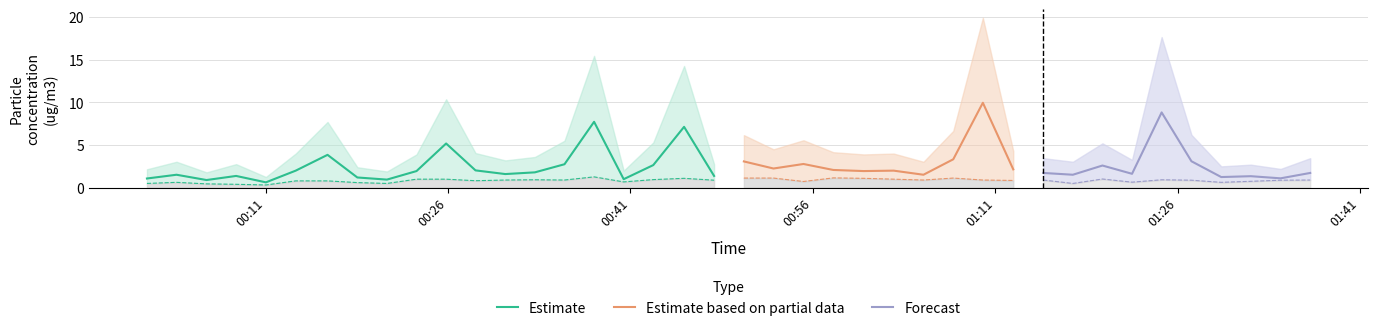

Reading left to right, extract all data points from this chart.

SDS_P1: 2023/09/24 00:01:15=1.1	2023/09/24 00:03:41=1.5	2023/09/24 00:06:09=0.9	2023/09/24 00:08:35=1.4	2023/09/24 00:11:02=0.6	2023/09/24 00:13:29=2.0	2023/09/24 00:16:06=3.9	2023/09/24 00:18:33=1.2	2023/09/24 00:20:59=0.9	2023/09/24 00:23:25=1.9	2023/09/24 00:25:51=5.2	2023/09/24 00:28:16=2.0	2023/09/24 00:30:43=1.6	2023/09/24 00:33:09=1.8	2023/09/24 00:35:35=2.8	2023/09/24 00:38:01=7.7	2023/09/24 00:40:27=1.0	2023/09/24 00:42:53=2.6	2023/09/24 00:45:25=7.1	2023/09/24 00:47:53=1.4	2023/09/24 00:50:20=3.1	2023/09/24 00:52:46=2.2	2023/09/24 00:55:14=2.8	2023/09/24 00:57:41=2.1	2023/09/24 01:00:11=1.9	2023/09/24 01:02:39=2.0	2023/09/24 01:05:06=1.5	2023/09/24 01:07:33=3.3	2023/09/24 01:09:59=9.9	2023/09/24 01:12:29=2.1	2023/09/24 01:14:57=1.7	2023/09/24 01:17:23=1.5	2023/09/24 01:19:49=2.6	2023/09/24 01:22:15=1.6	2023/09/24 01:24:41=8.8	2023/09/24 01:27:08=3.1	2023/09/24 01:29:35=1.2	2023/09/24 01:32:01=1.4	2023/09/24 01:34:28=1.1	2023/09/24 01:36:54=1.7
SDS_P2: 2023/09/24 00:01:15=0.5	2023/09/24 00:03:41=0.6	2023/09/24 00:06:09=0.5	2023/09/24 00:08:35=0.4	2023/09/24 00:11:02=0.3	2023/09/24 00:13:29=0.8	2023/09/24 00:16:06=0.8	2023/09/24 00:18:33=0.6	2023/09/24 00:20:59=0.5	2023/09/24 00:23:25=1.0	2023/09/24 00:25:51=1.0	2023/09/24 00:28:16=0.8	2023/09/24 00:30:43=0.9	2023/09/24 00:33:09=0.9	2023/09/24 00:35:35=0.9	2023/09/24 00:38:01=1.3	2023/09/24 00:40:27=0.7	2023/09/24 00:42:53=0.9	2023/09/24 00:45:25=1.1	2023/09/24 00:47:53=0.9	2023/09/24 00:50:20=1.1	2023/09/24 00:52:46=1.1	2023/09/24 00:55:14=0.7	2023/09/24 00:57:41=1.1	2023/09/24 01:00:11=1.1	2023/09/24 01:02:39=1.0	2023/09/24 01:05:06=0.9	2023/09/24 01:07:33=1.1	2023/09/24 01:09:59=0.9	2023/09/24 01:12:29=0.8	2023/09/24 01:14:57=0.9	2023/09/24 01:17:23=0.5	2023/09/24 01:19:49=1.0	2023/09/24 01:22:15=0.7	2023/09/24 01:24:41=0.9	2023/09/24 01:27:08=0.9	2023/09/24 01:29:35=0.6	2023/09/24 01:32:01=0.8	2023/09/24 01:34:28=0.9	2023/09/24 01:36:54=0.9
SDS_P1_upper: 2023/09/24 00:01:15=2.2	2023/09/24 00:03:41=3.0	2023/09/24 00:06:09=1.8	2023/09/24 00:08:35=2.8	2023/09/24 00:11:02=1.3	2023/09/24 00:13:29=4.0	2023/09/24 00:16:06=7.7	2023/09/24 00:18:33=2.4	2023/09/24 00:20:59=1.9	2023/09/24 00:23:25=3.9	2023/09/24 00:25:51=10.4	2023/09/24 00:28:16=4.1	2023/09/24 00:30:43=3.2	2023/09/24 00:33:09=3.6	2023/09/24 00:35:35=5.5	2023/09/24 00:38:01=15.4	2023/09/24 00:40:27=2.0	2023/09/24 00:42:53=5.3	2023/09/24 00:45:25=14.3	2023/09/24 00:47:53=2.8	2023/09/24 00:50:20=6.2	2023/09/24 00:52:46=4.5	2023/09/24 00:55:14=5.6	2023/09/24 00:57:41=4.2	2023/09/24 01:00:11=3.9	2023/09/24 01:02:39=4.0	2023/09/24 01:05:06=3.0	2023/09/24 01:07:33=6.7	2023/09/24 01:09:59=19.9	2023/09/24 01:12:29=4.3	2023/09/24 01:14:57=3.5	2023/09/24 01:17:23=3.0	2023/09/24 01:19:49=5.2	2023/09/24 01:22:15=3.3	2023/09/24 01:24:41=17.6	2023/09/24 01:27:08=6.2	2023/09/24 01:29:35=2.5	2023/09/24 01:32:01=2.7	2023/09/24 01:34:28=2.2	2023/09/24 01:36:54=3.5
SDS_P2_upper: 2023/09/24 00:01:15=1.0	2023/09/24 00:03:41=1.3	2023/09/24 00:06:09=0.9	2023/09/24 00:08:35=0.8	2023/09/24 00:11:02=0.6	2023/09/24 00:13:29=1.6	2023/09/24 00:16:06=1.6	2023/09/24 00:18:33=1.2	2023/09/24 00:20:59=1.0	2023/09/24 00:23:25=2.0	2023/09/24 00:25:51=2.0	2023/09/24 00:28:16=1.6	2023/09/24 00:30:43=1.8	2023/09/24 00:33:09=1.9	2023/09/24 00:35:35=1.8	2023/09/24 00:38:01=2.5	2023/09/24 00:40:27=1.4	2023/09/24 00:42:53=1.9	2023/09/24 00:45:25=2.2	2023/09/24 00:47:53=1.8	2023/09/24 00:50:20=2.3	2023/09/24 00:52:46=2.3	2023/09/24 00:55:14=1.5	2023/09/24 00:57:41=2.3	2023/09/24 01:00:11=2.2	2023/09/24 01:02:39=2.0	2023/09/24 01:05:06=1.8	2023/09/24 01:07:33=2.3	2023/09/24 01:09:59=1.8	2023/09/24 01:12:29=1.7	2023/09/24 01:14:57=1.8	2023/09/24 01:17:23=1.0	2023/09/24 01:19:49=2.0	2023/09/24 01:22:15=1.3	2023/09/24 01:24:41=1.9	2023/09/24 01:27:08=1.8	2023/09/24 01:29:35=1.3	2023/09/24 01:32:01=1.5	2023/09/24 01:34:28=1.8	2023/09/24 01:36:54=1.8